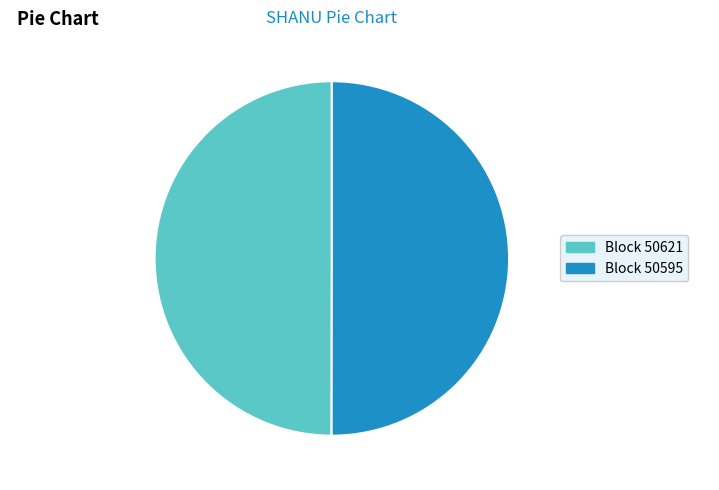

How many slices are in this pie chart?

2